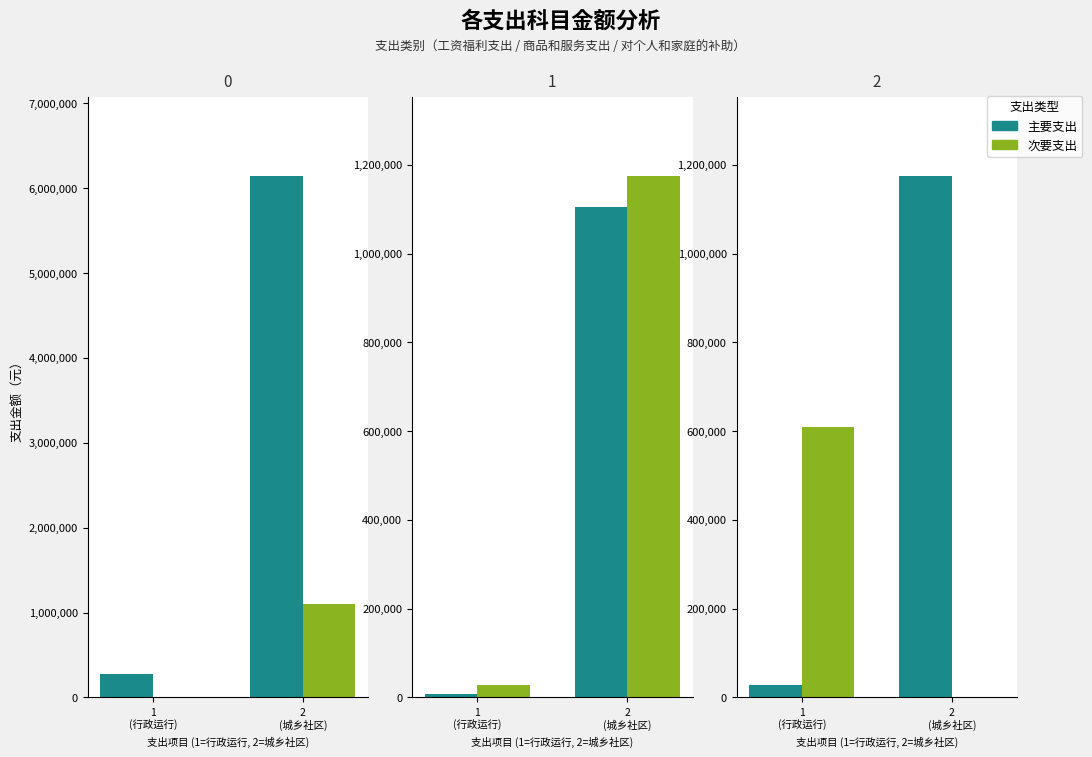

What position from the right is 2
(城乡社区)?

1